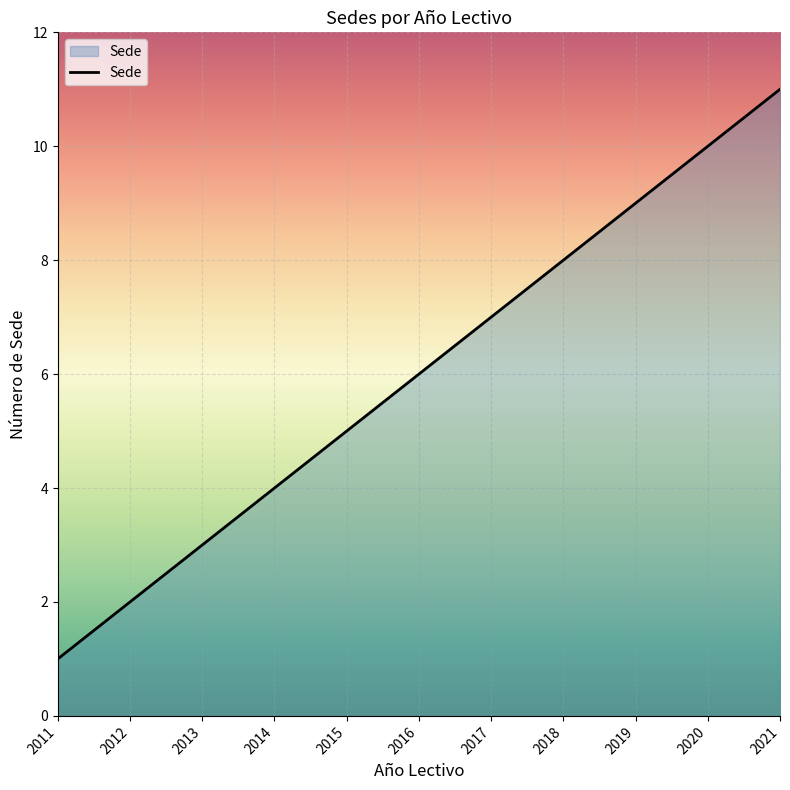

What is the difference between the maximum and minimum values?

10.0